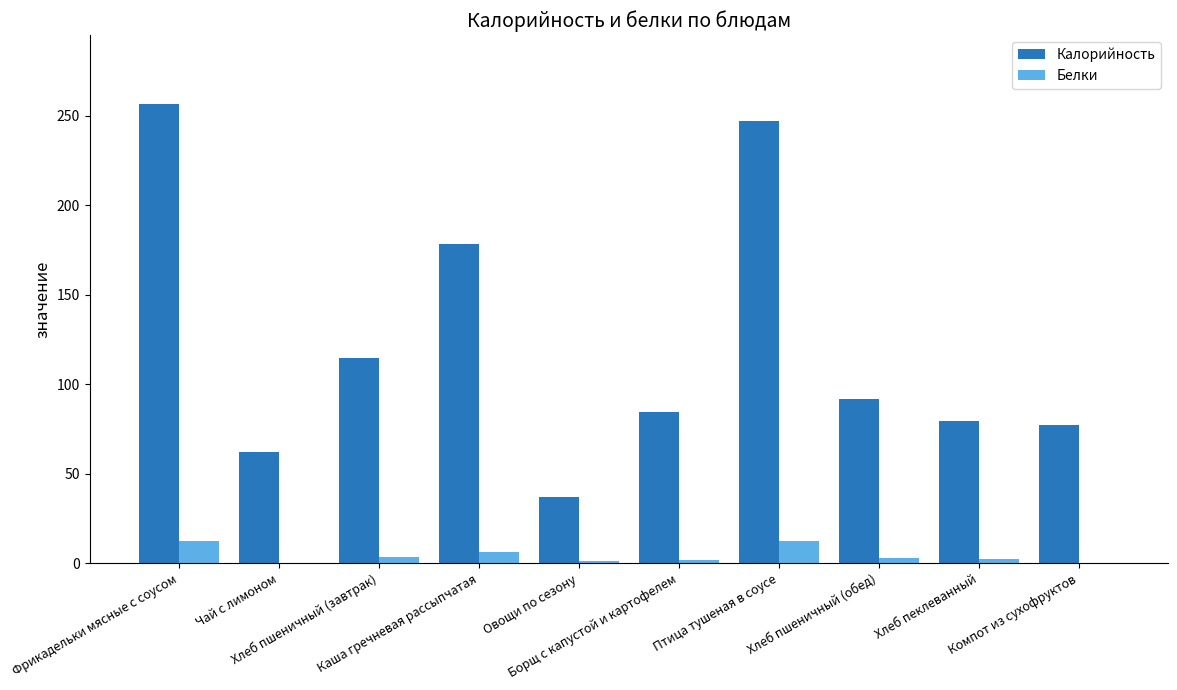

What is the highest value of the Белки series?

12.7